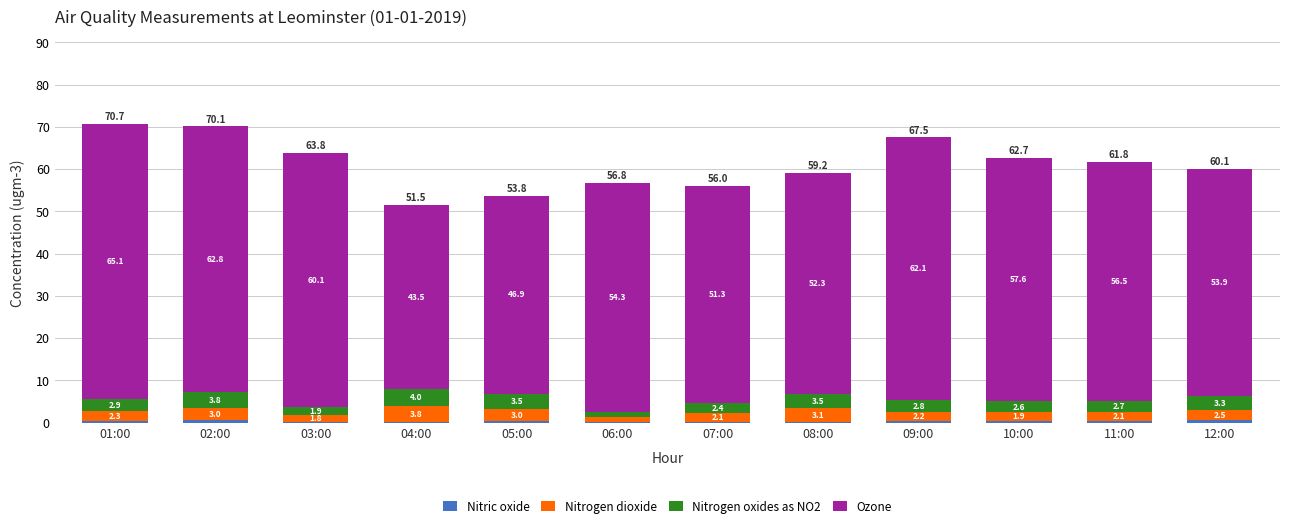

At which category is the sum across all series the highest?

01:00